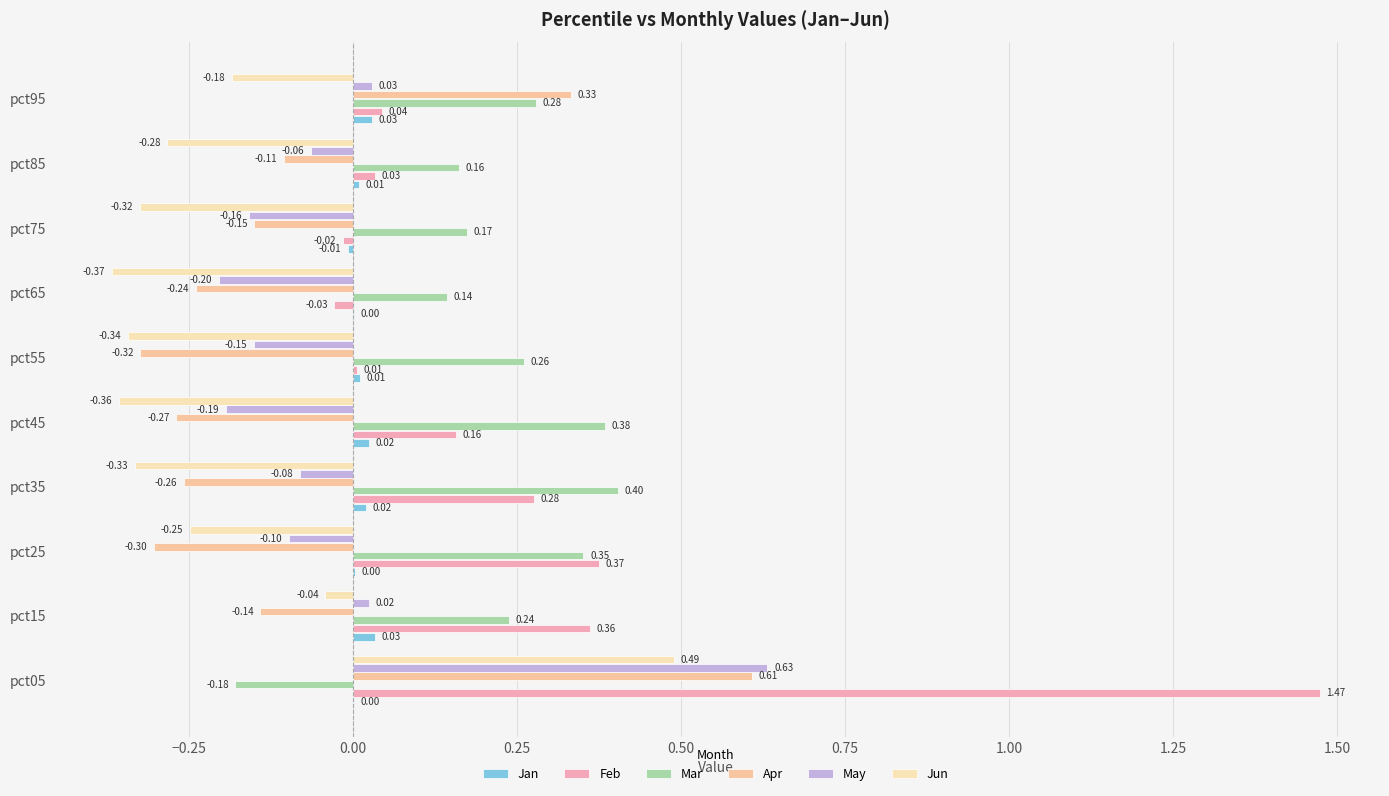

Reading left to right, list all the values displayed in this chart.

Jan: 0.0	0.0	0.0	0.0	0.0	0.0	0.0	-0.0	0.0	0.0
Feb: 1.5	0.4	0.4	0.3	0.2	0.0	-0.0	-0.0	0.0	0.0
Mar: -0.2	0.2	0.4	0.4	0.4	0.3	0.1	0.2	0.2	0.3
Apr: 0.6	-0.1	-0.3	-0.3	-0.3	-0.3	-0.2	-0.2	-0.1	0.3
May: 0.6	0.0	-0.1	-0.1	-0.2	-0.2	-0.2	-0.2	-0.1	0.0
Jun: 0.5	-0.0	-0.2	-0.3	-0.4	-0.3	-0.4	-0.3	-0.3	-0.2